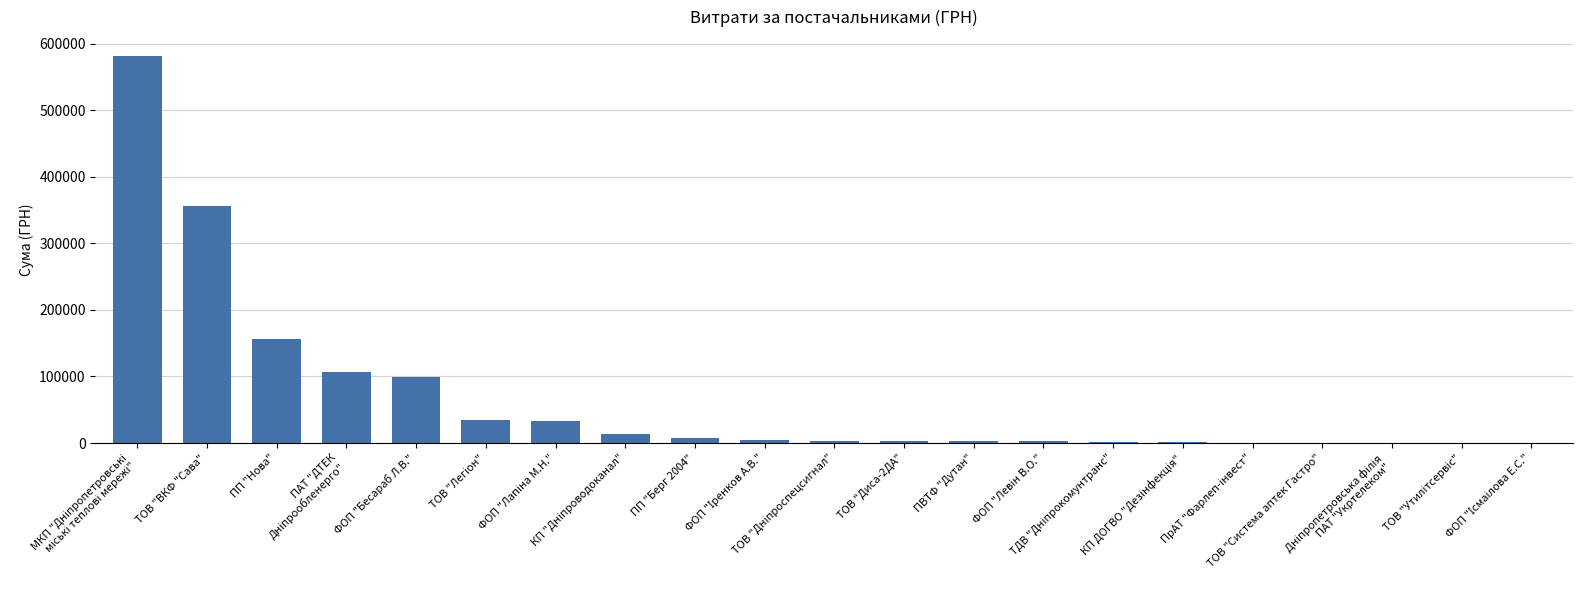

What is the maximum value shown in the chart?

581080.0